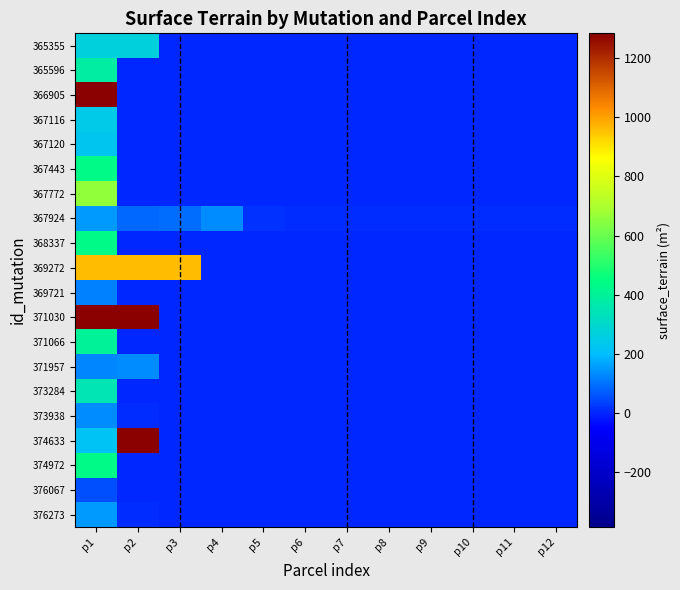

Rank the series at p12 from highest to lowest value.

367924, 365355, 365596, 366905, 367116, 367120, 367443, 367772, 368337, 369272, 369721, 371030, 371066, 371957, 373284, 373938, 374633, 374972, 376067, 376273